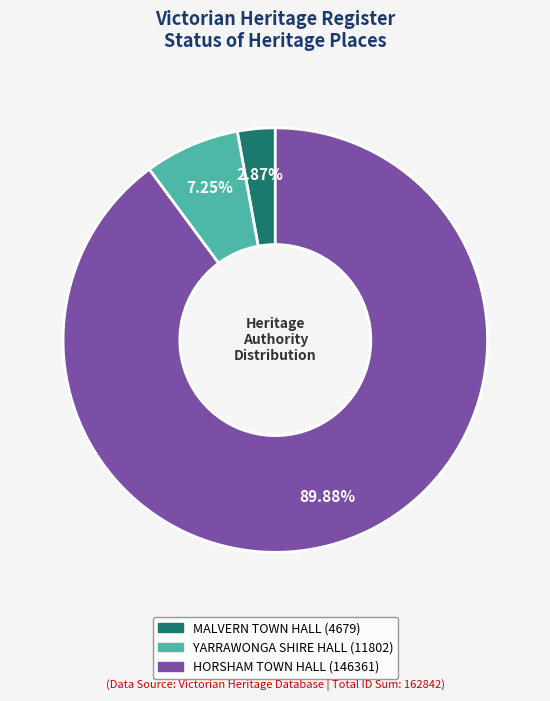

Do YARRAWONGA SHIRE HALL and HORSHAM TOWN HALL together represent more than half of the pie?

Yes